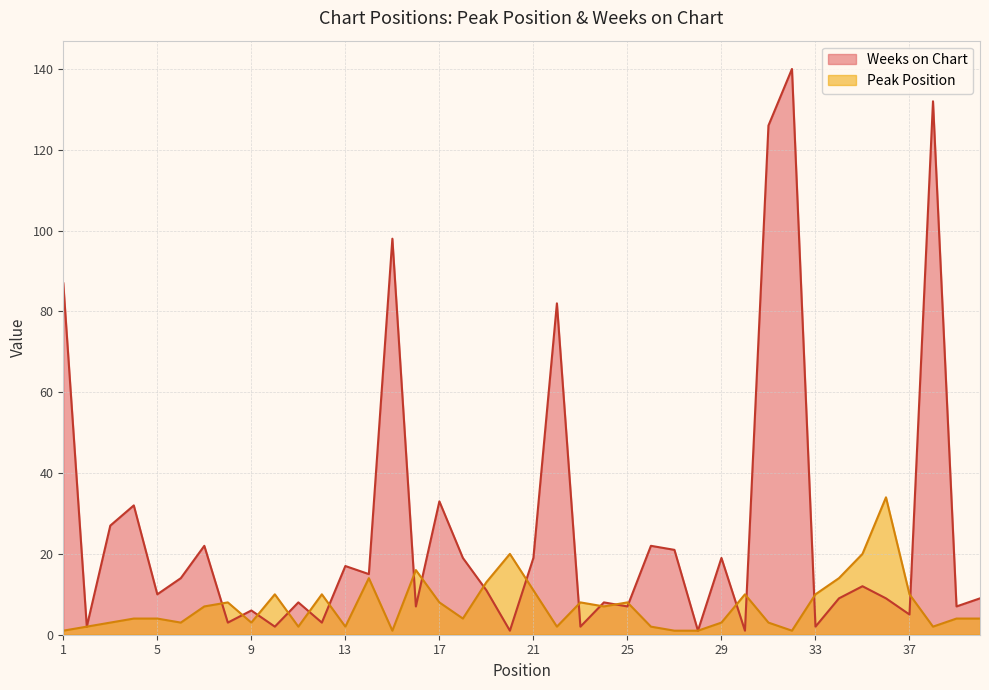

What is the approximate value of Peak Position at 5, to the nearest 5?

5